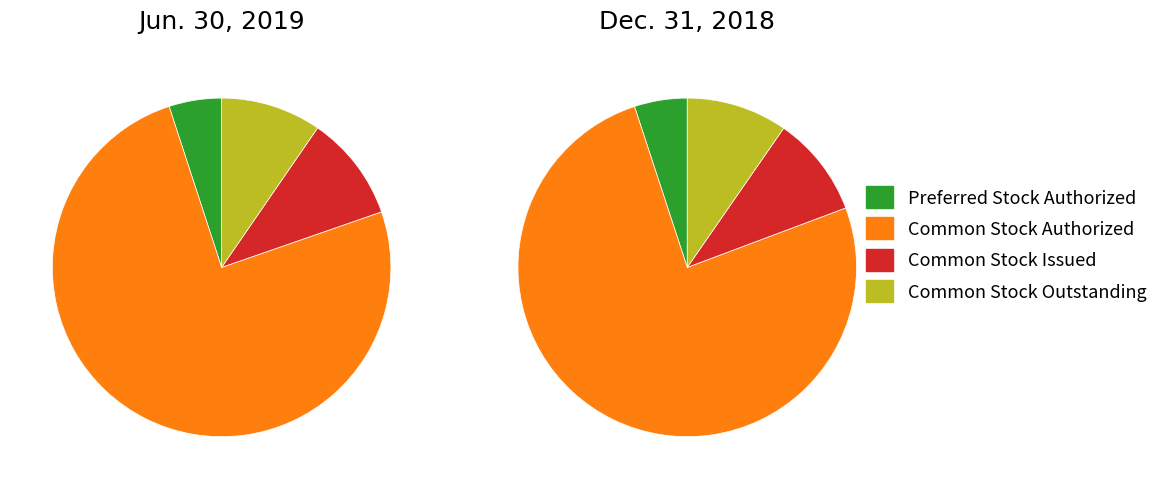

Is it true that Common Stock Issued is 17% of the pie?

False